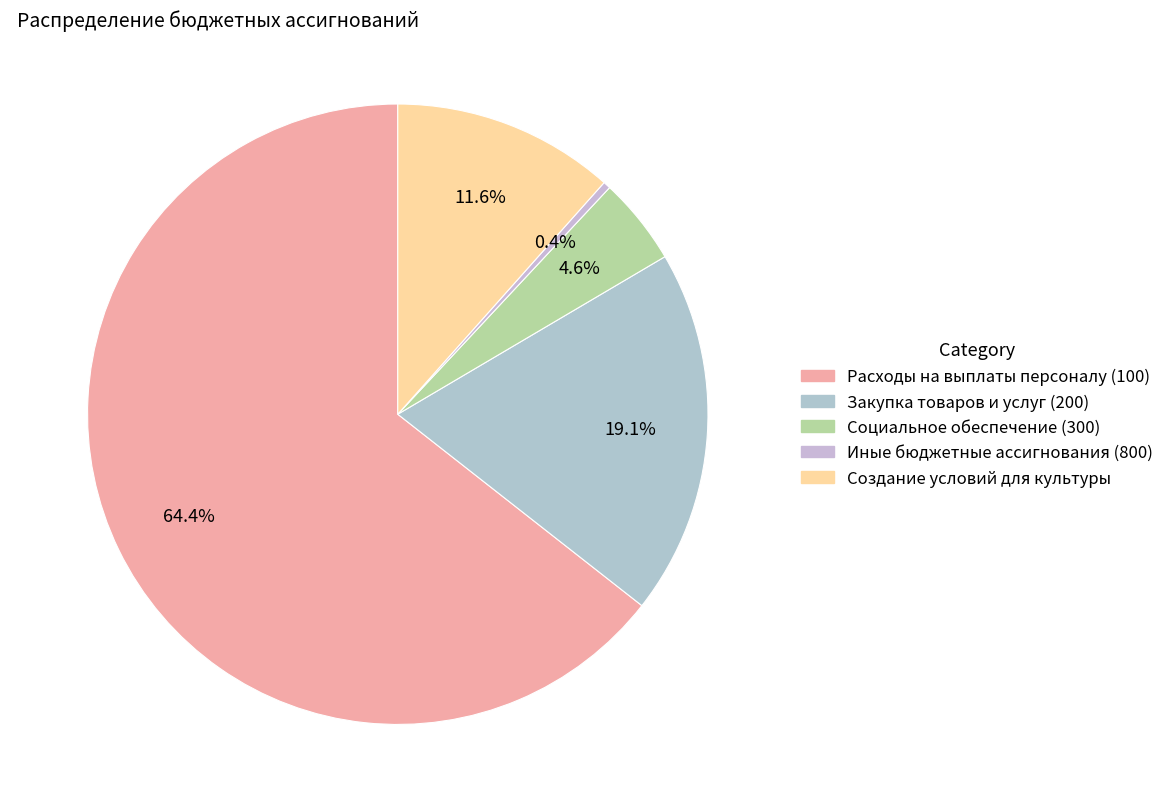

Is it true that Социальное обеспечение (300) is 1% of the pie?

False